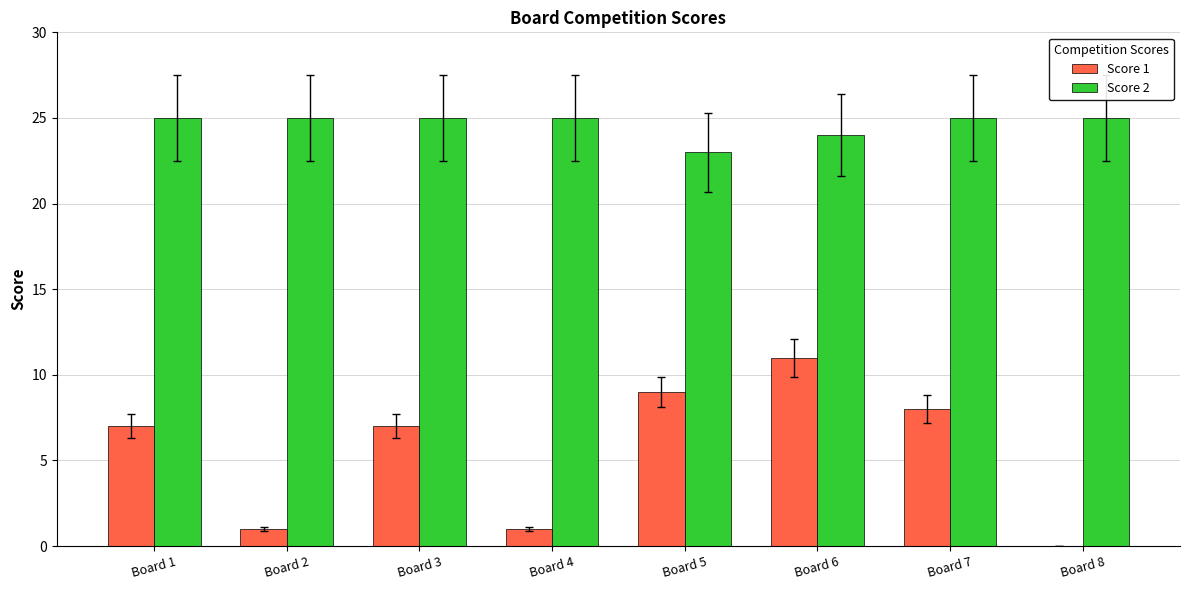

Is the value of Score 1 at Board 7 greater than the value of Score 2 at Board 7?

No